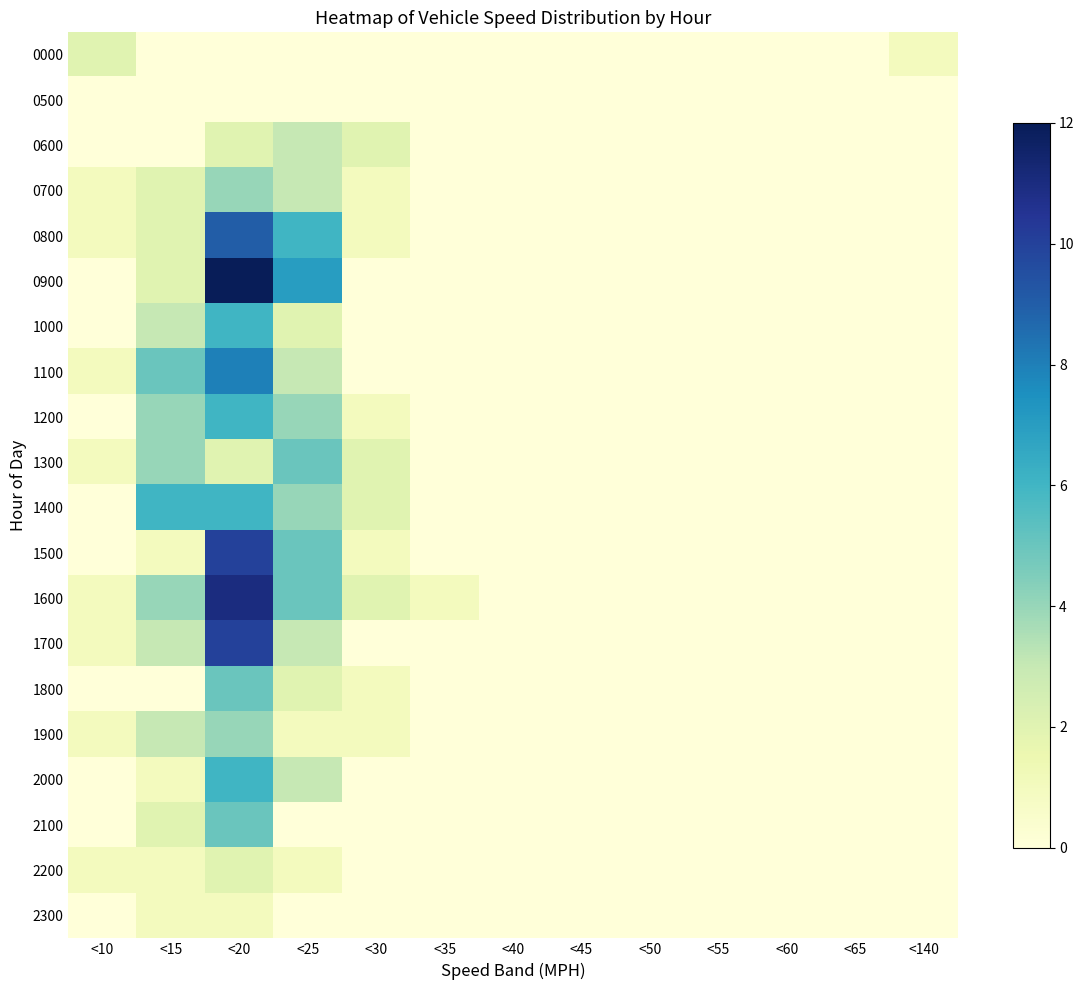

Between <65 and <30, which is larger?

<65